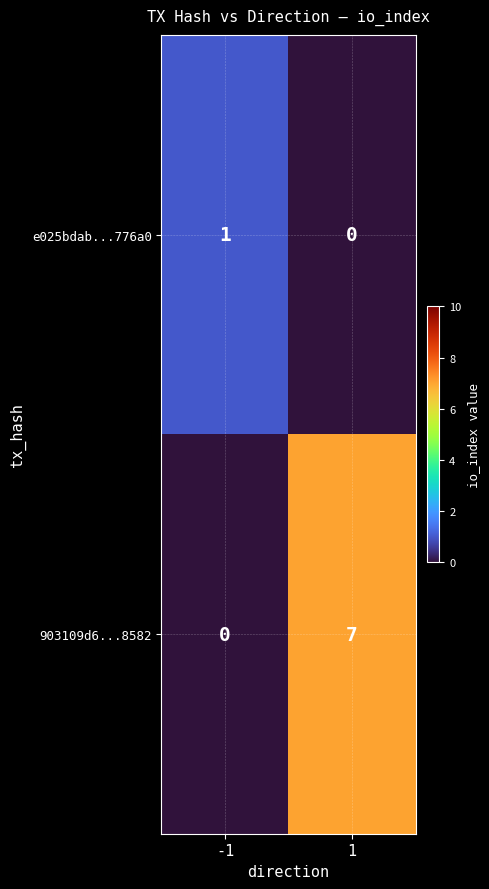

Rank the series by their maximum value, from highest to lowest.

903109d6...8582, e025bdab...776a0